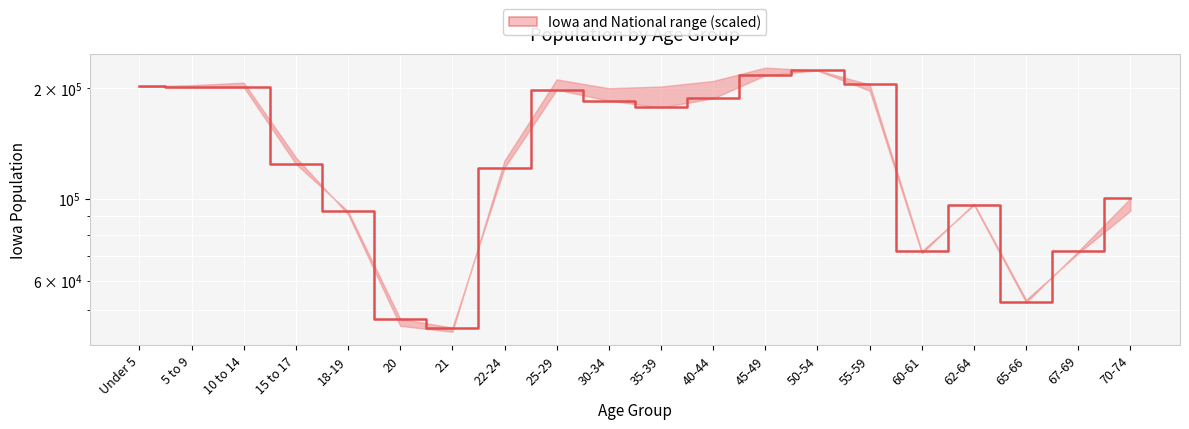

What is the ratio of the value at 50-54 to the value at 35-39?

1.3